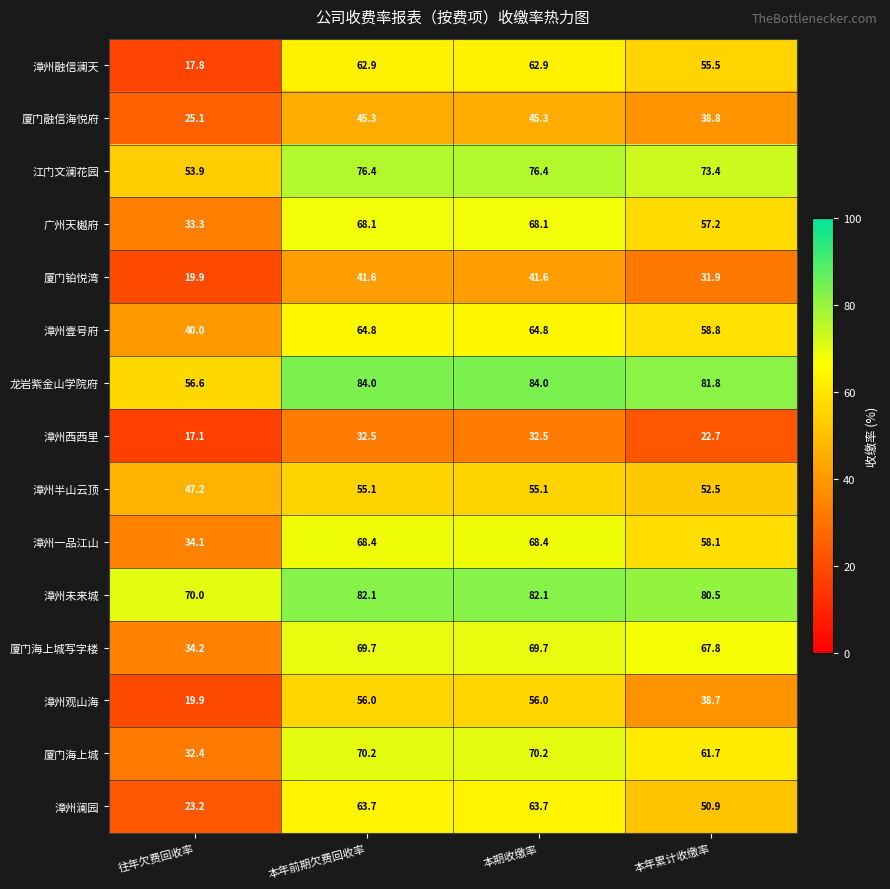

What is the difference between the highest and lowest values at 本年累计收缴率?

59.1